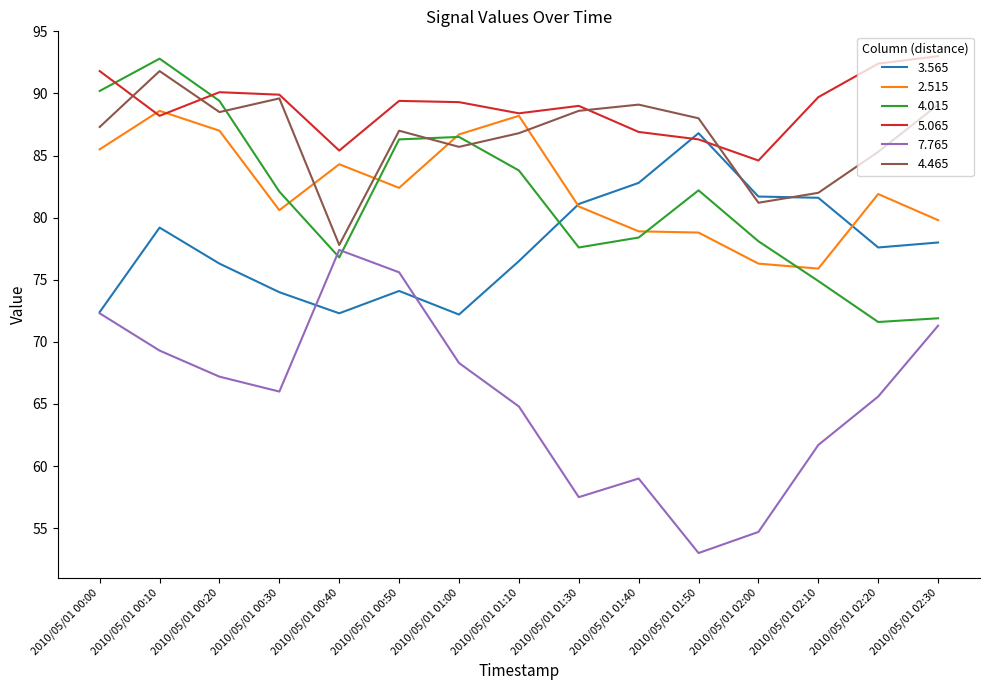

How many interior local valleys does the 7.765 series have?

3